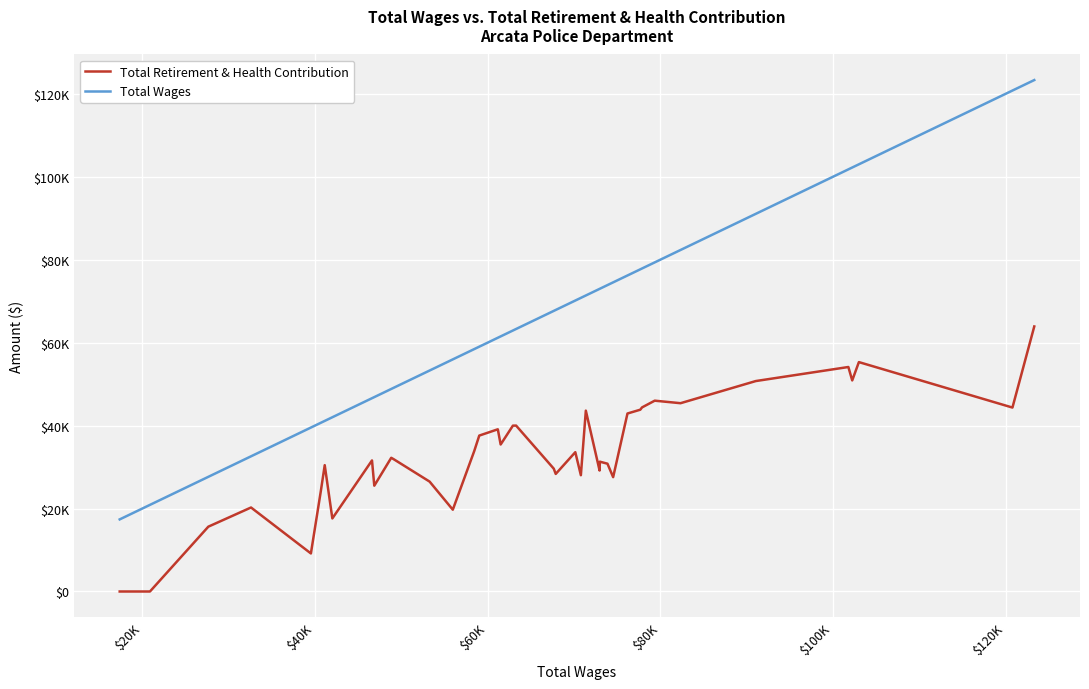

What are all the series names shown in the legend?

Total Retirement & Health Contribution, Total Wages